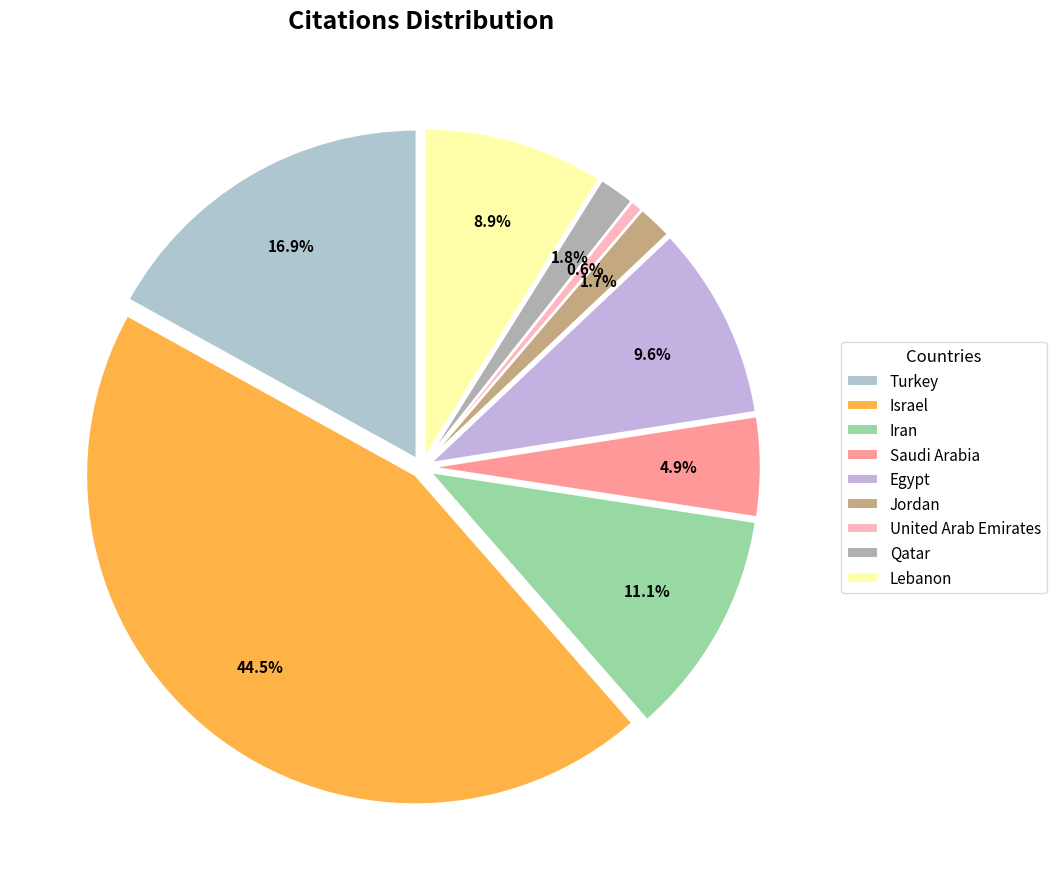

Is there a majority slice in this chart?

No